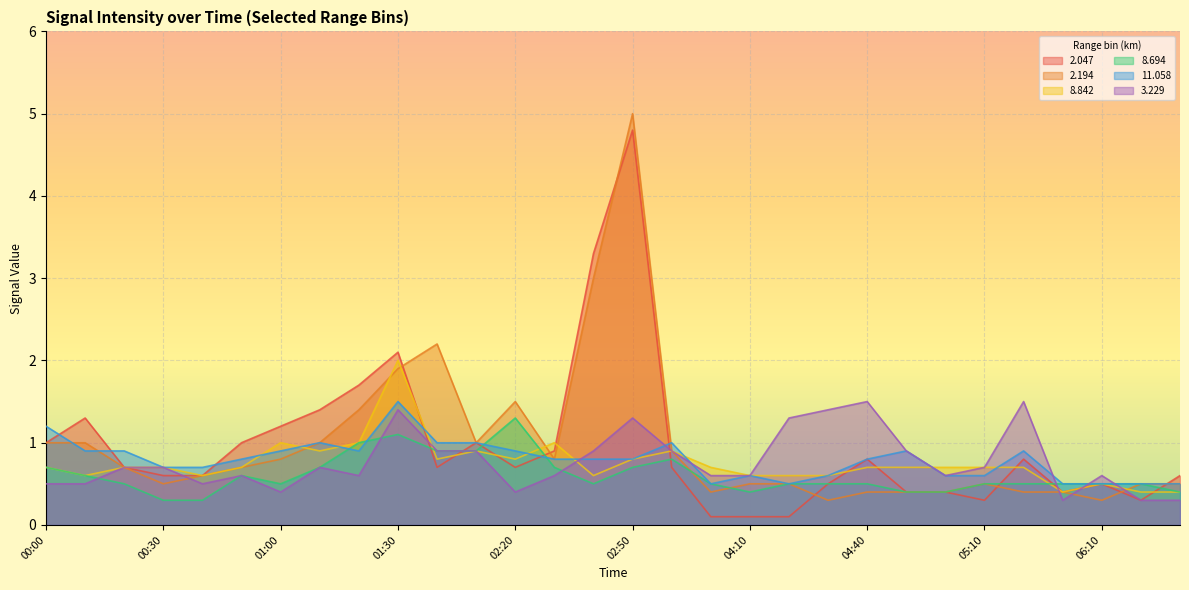

At which category does the chart reach its peak across all series?

02:50